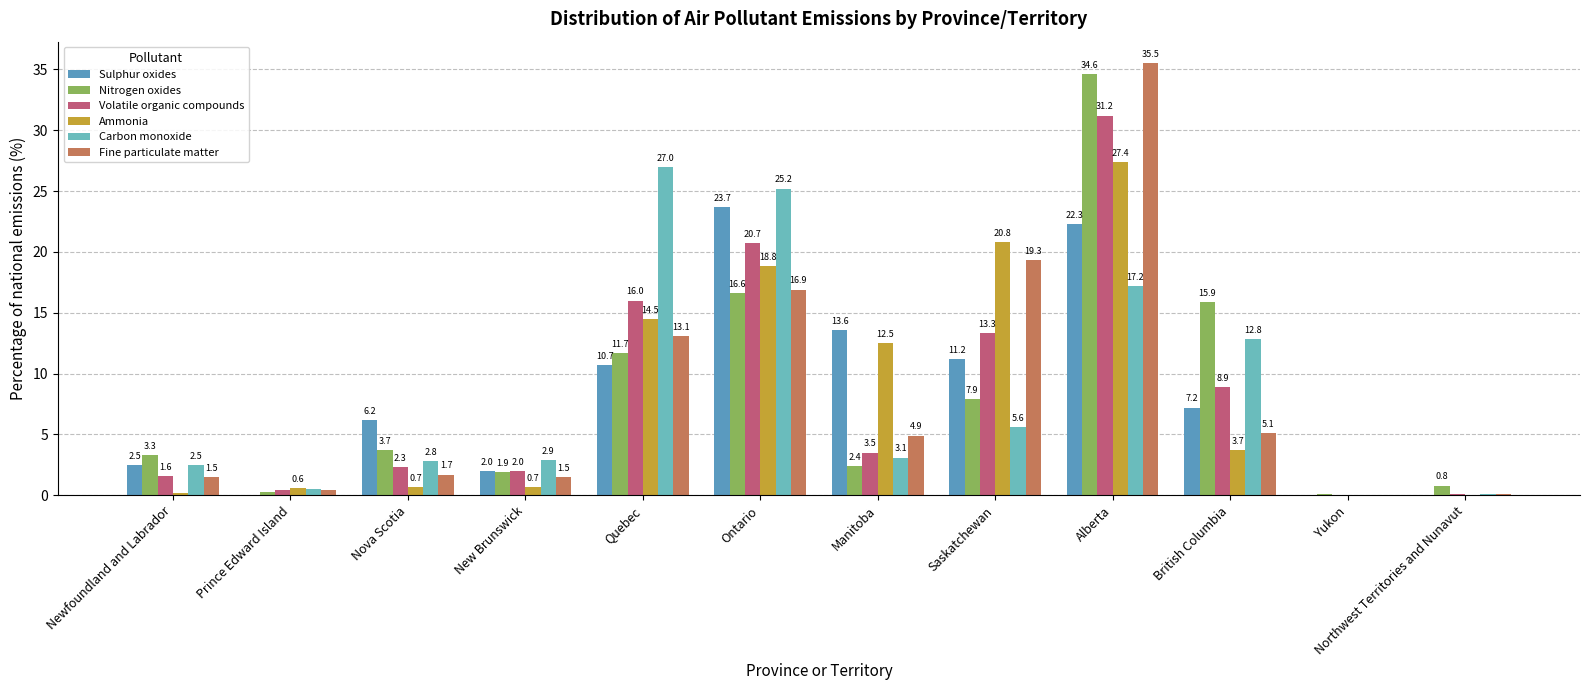

The Nitrogen oxides series shows 2.4 at Manitoba. True or false?

True